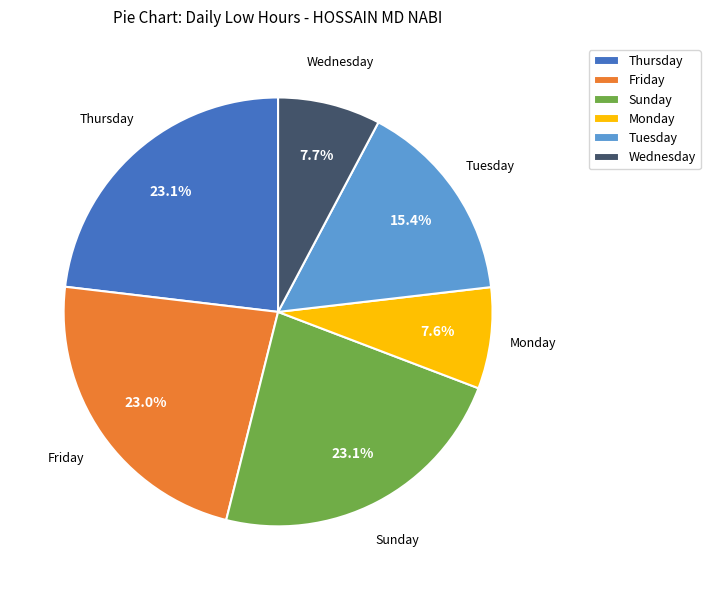

What percentage do Sunday and Wednesday together represent?

30.8%